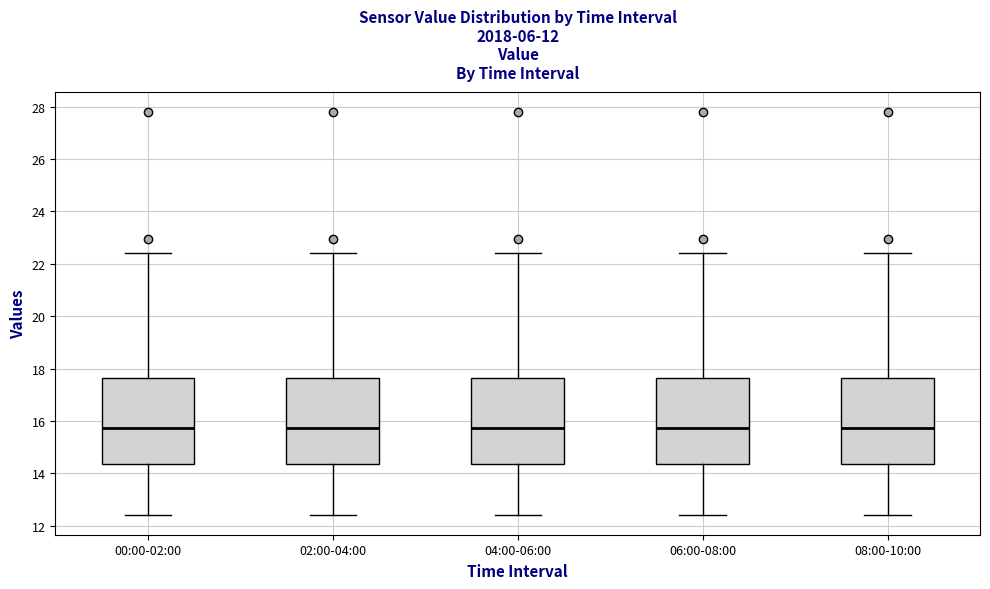

Reading left to right, transcribe this box plot: for each box, give where its median line is, the range the box spans, and where its two whiskers end, as read against the y-axis. The values are not printed on the chart, so give them approximately, as read against the axis.

00:00-02:00: median 15.8, box 14.4 to 17.6, whiskers 12.4 to 22.4
02:00-04:00: median 15.8, box 14.4 to 17.6, whiskers 12.4 to 22.4
04:00-06:00: median 15.8, box 14.4 to 17.6, whiskers 12.4 to 22.4
06:00-08:00: median 15.8, box 14.4 to 17.6, whiskers 12.4 to 22.4
08:00-10:00: median 15.8, box 14.4 to 17.6, whiskers 12.4 to 22.4